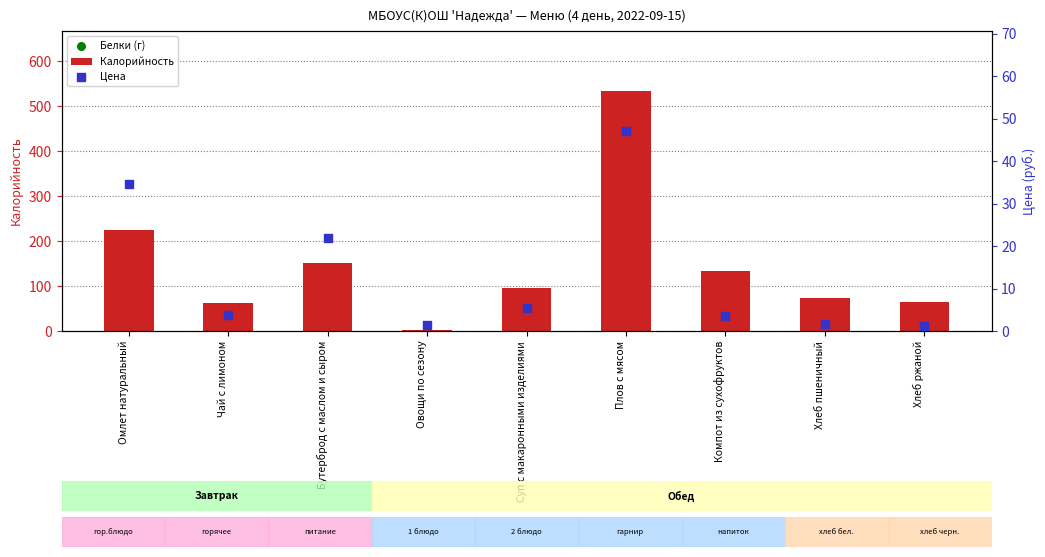

Which series contains the highest Y value?

Калорийность